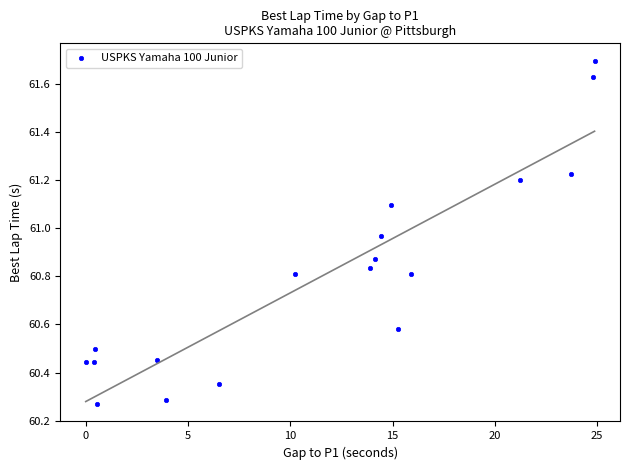

What is the range of Y values (max minus min)?

1.4